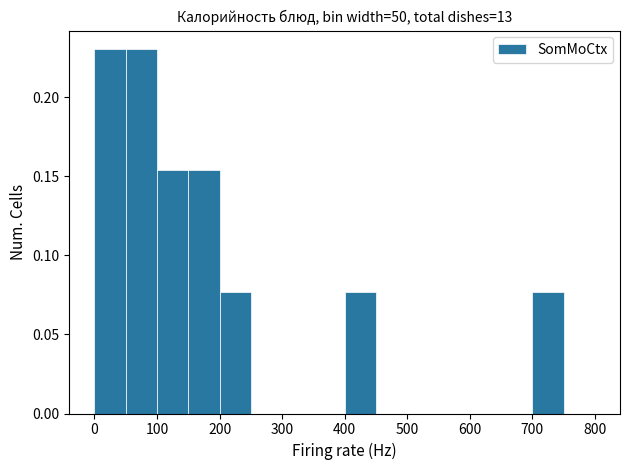

Reading left to right, transcribe this chart: for each bar, give the range it covers on the x-axis and its height. The values are not printed on the chart, so give them approximately, as read against the axis.

0 to 50: 0.230
50 to 100: 0.230
100 to 150: 0.155
150 to 200: 0.155
200 to 250: 0.075
250 to 300: 0
300 to 350: 0
350 to 400: 0
400 to 450: 0.075
450 to 500: 0
500 to 550: 0
550 to 600: 0
600 to 650: 0
650 to 700: 0
700 to 750: 0.075
750 to 800: 0